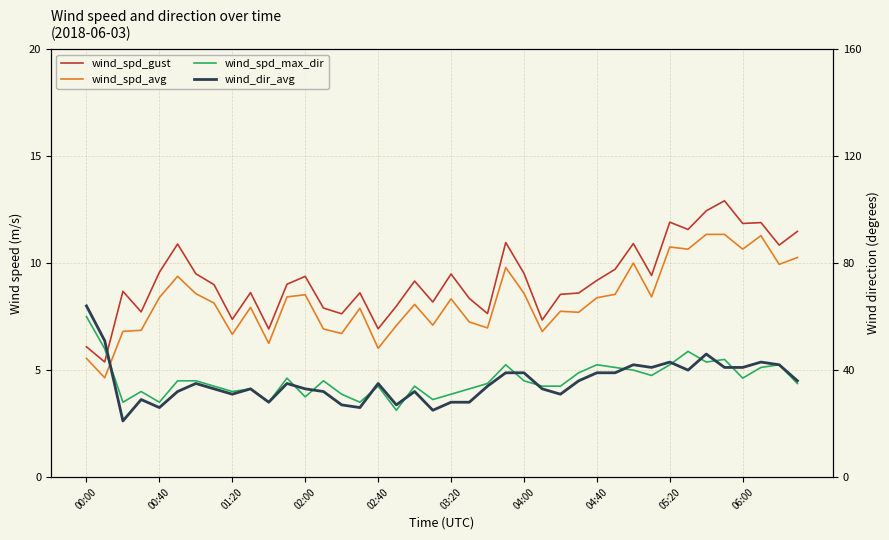

What are all the series names shown in the legend?

wind_spd_gust, wind_spd_avg, wind_spd_max_dir, wind_dir_avg